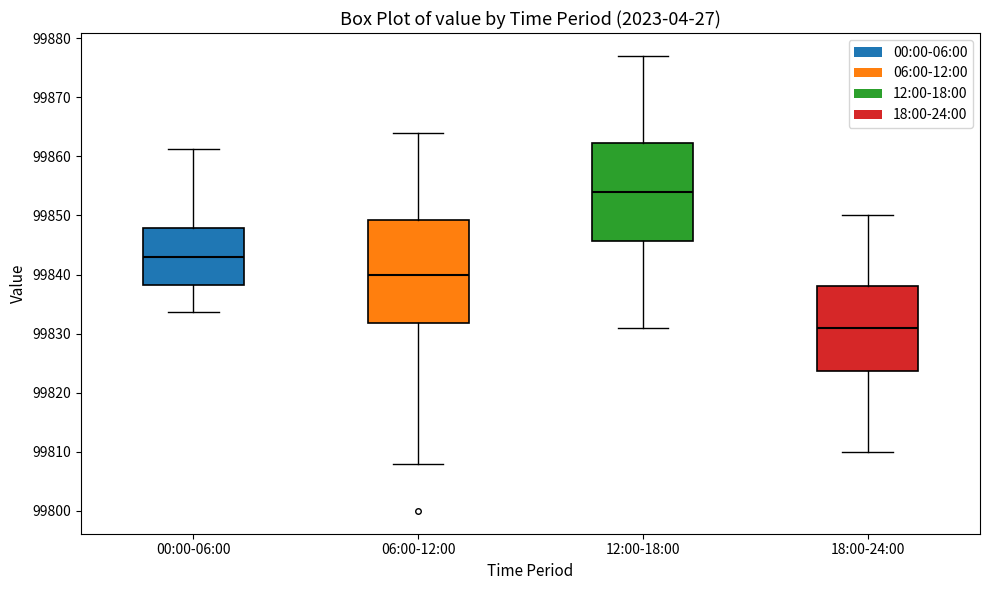

Where is the upper edge of the box for 18:00-24:00 on the y-axis? The values are not printed on the chart, so give them approximately, as read against the axis.

99838